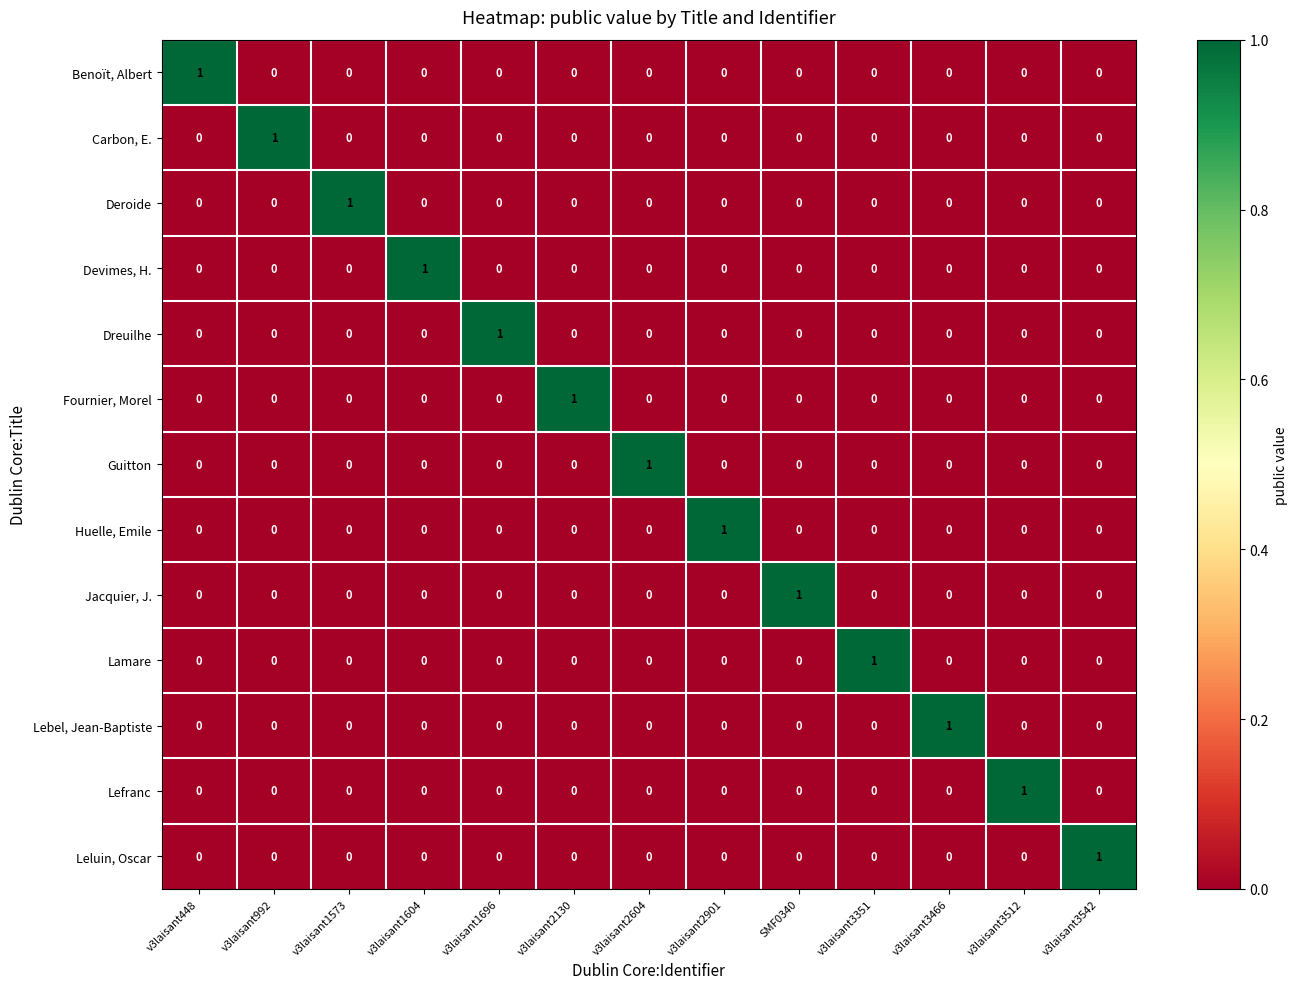

What is the total value across all series at v3laisant2604?

1